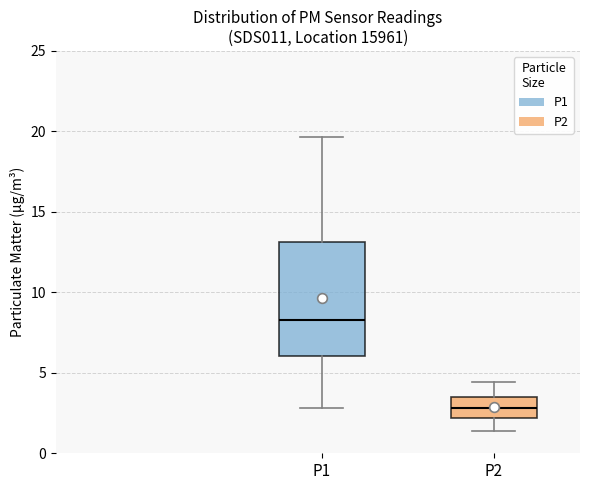

Which box is the tallest, from its lower edge to its upper edge?

P1